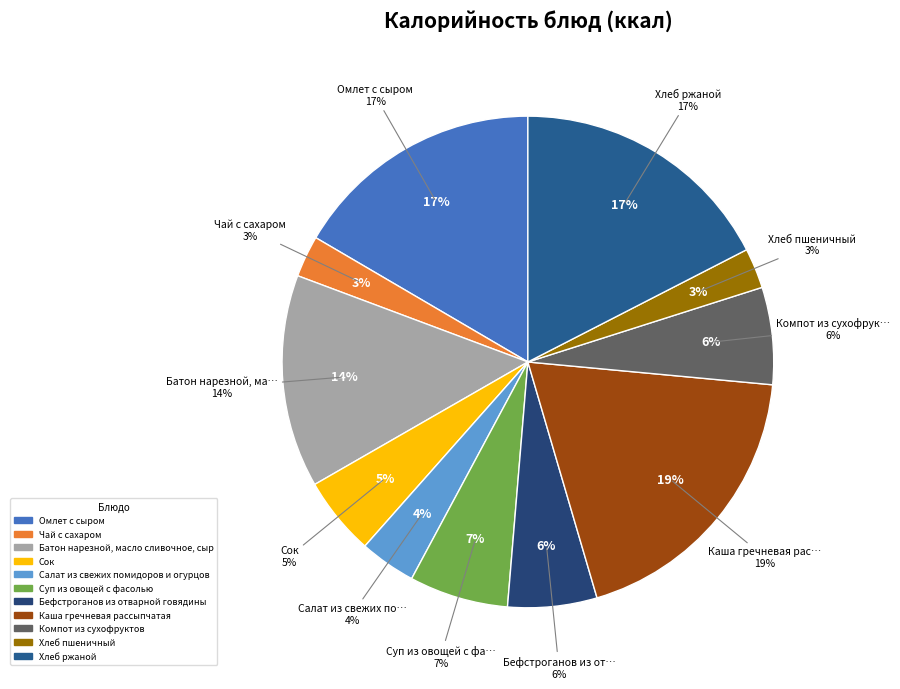

Is there any slice that represents more than half of the pie?

No